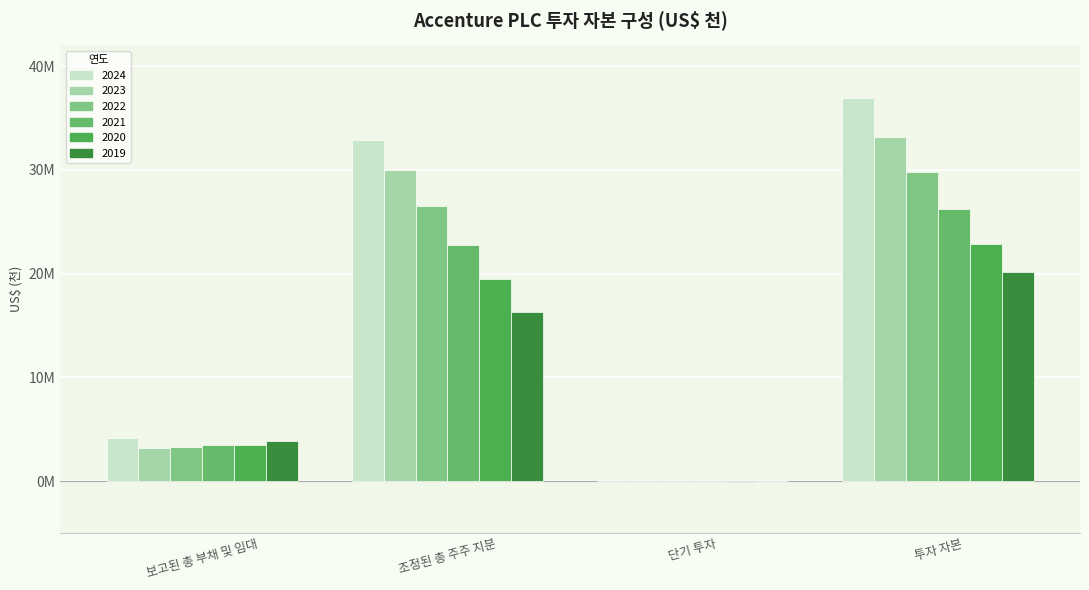

What is the total value across all series at 단기 투자?

-115860